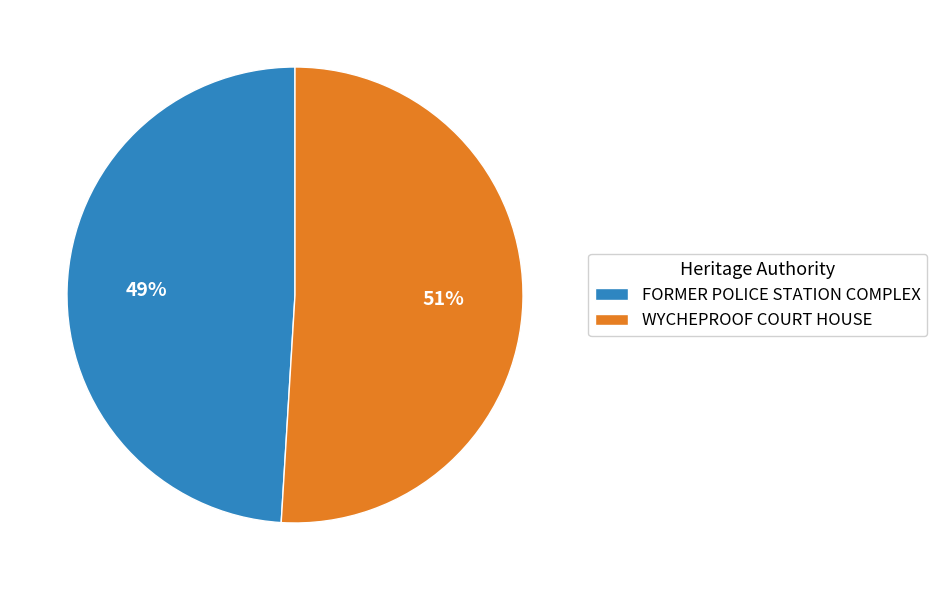

To the nearest percent, what portion does WYCHEPROOF COURT HOUSE represent?

51%